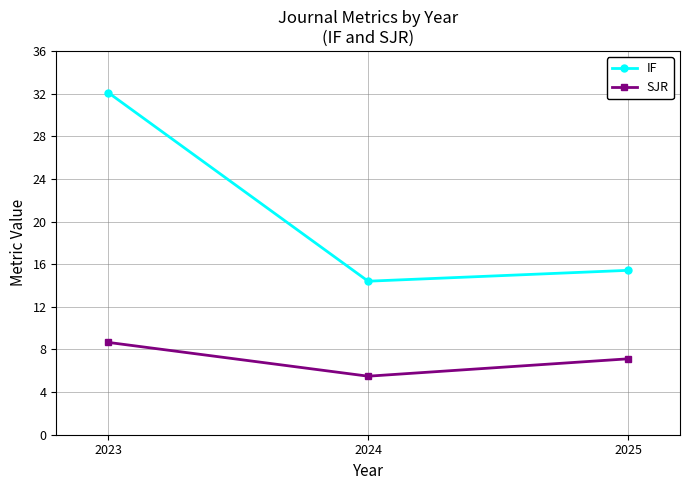

Which series has the largest total across all categories?

IF